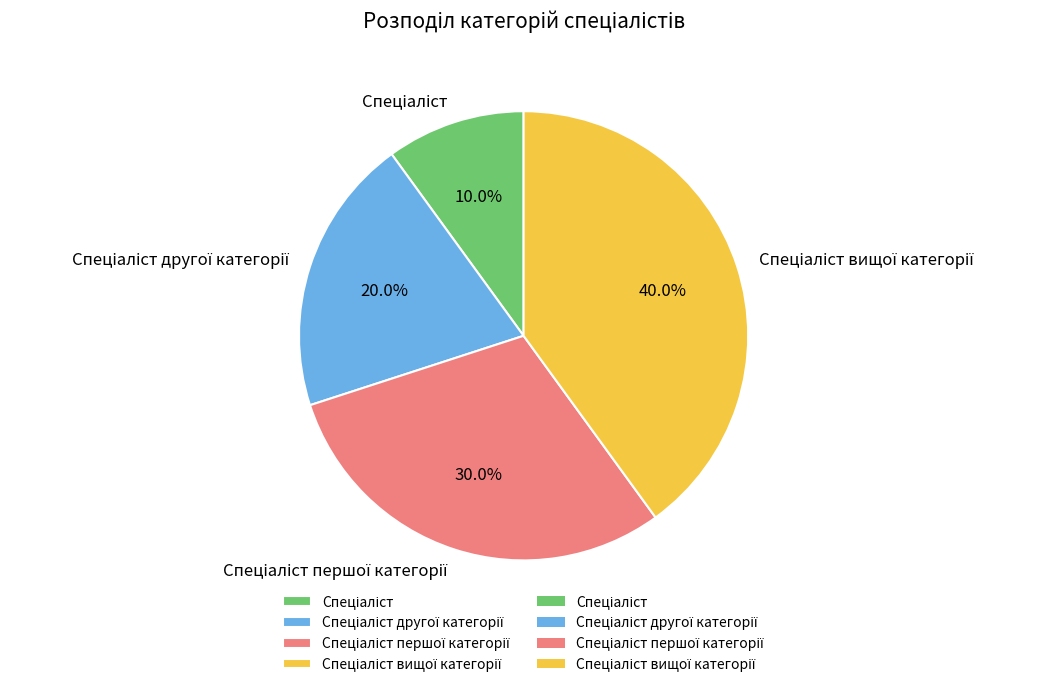

To the nearest percent, what is the difference between the largest and smallest slice percentages?

30%